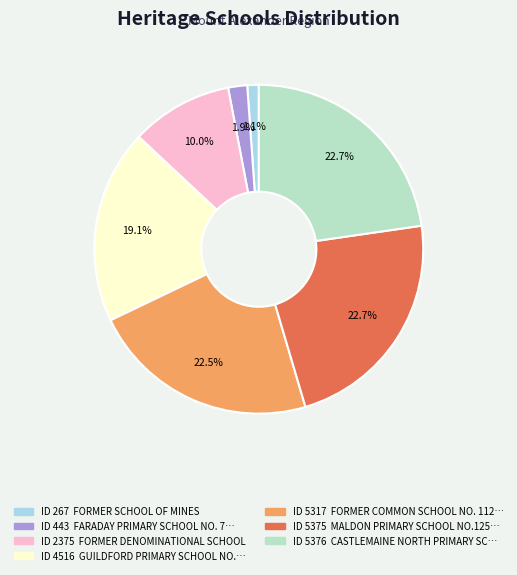

Which category has the smallest portion of the pie?

FORMER SCHOOL OF MINES